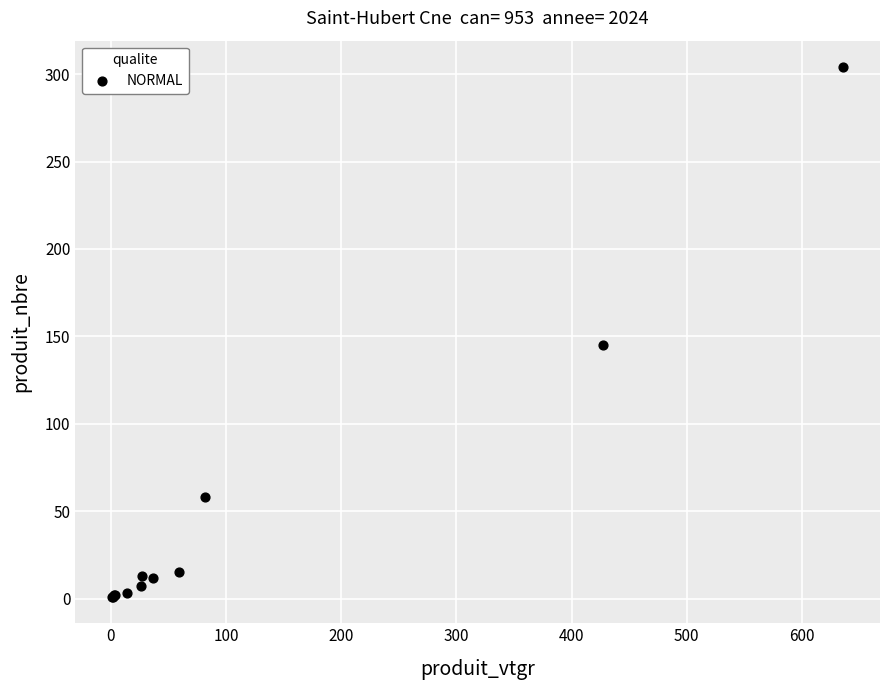

What Y value in the scatter plot is closest to 152?

145